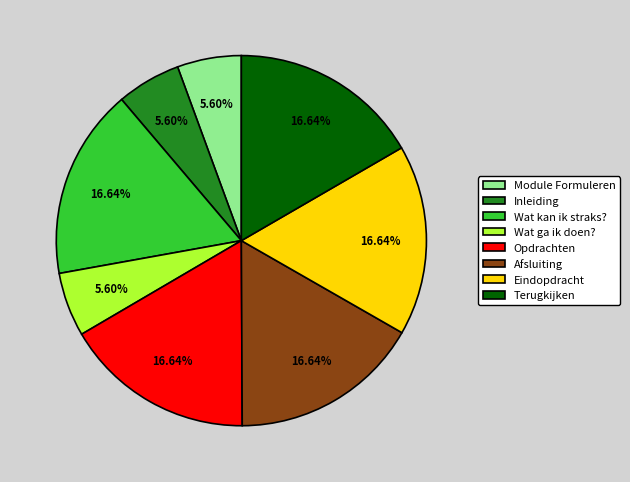

Is there any slice that represents more than half of the pie?

No